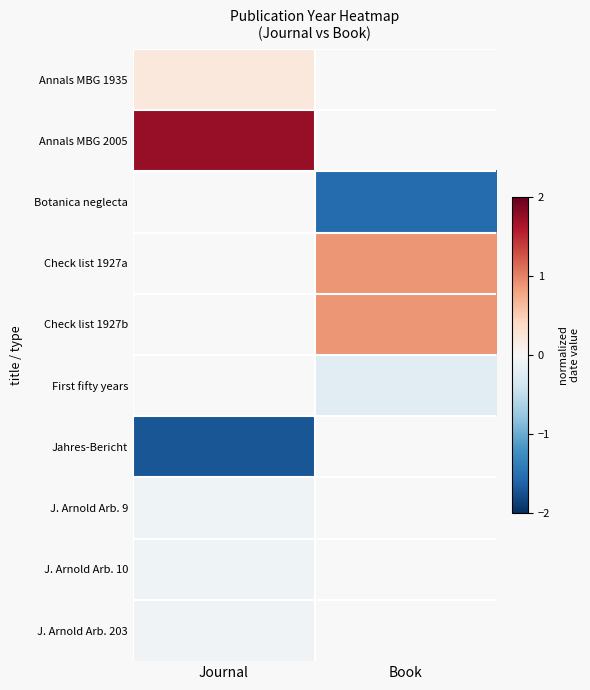

How many categories are shown in the chart?

2